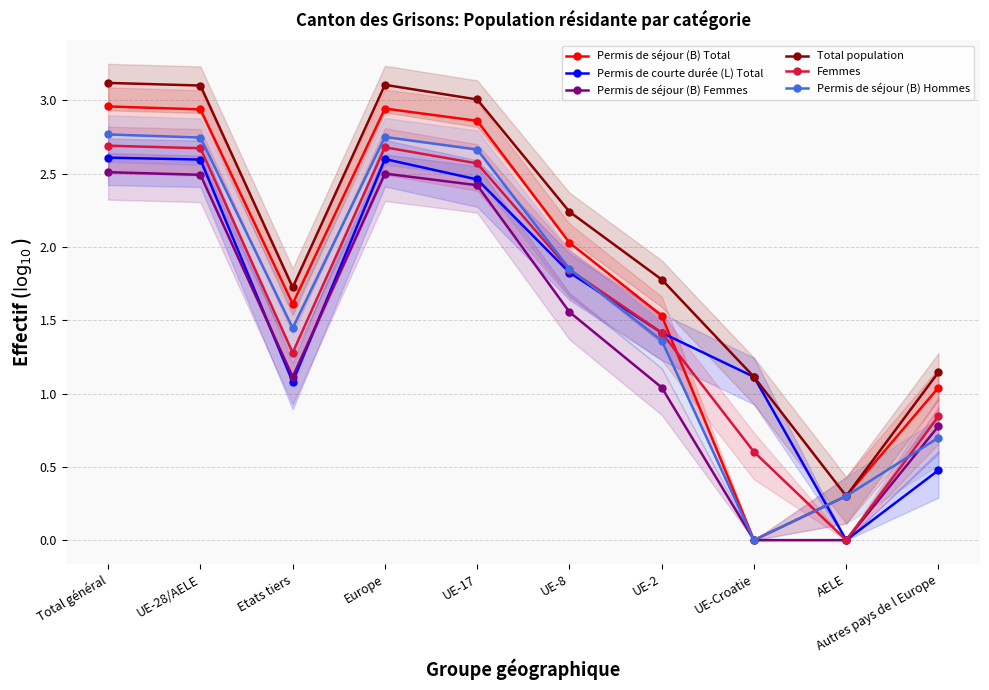

How many series are shown in this chart?

6